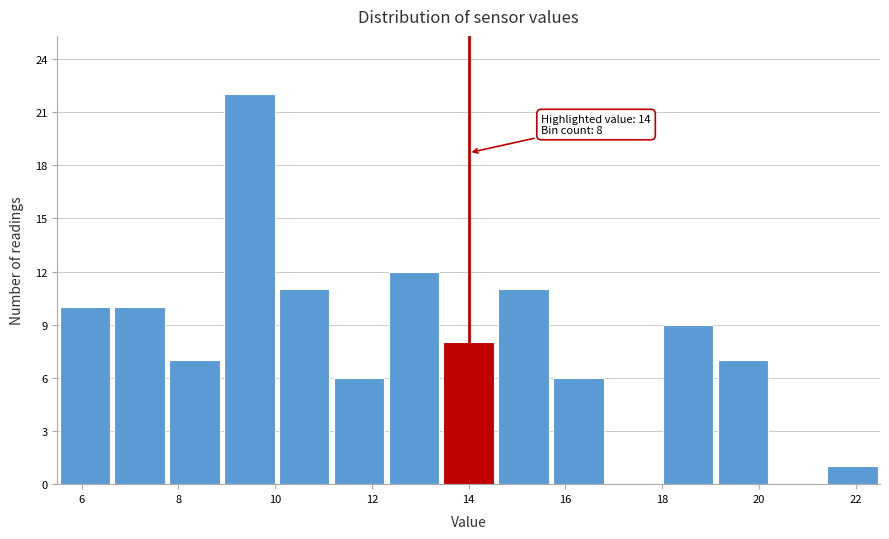

Over which range of the x-axis is the bar tallest?

9.0 to 10.0